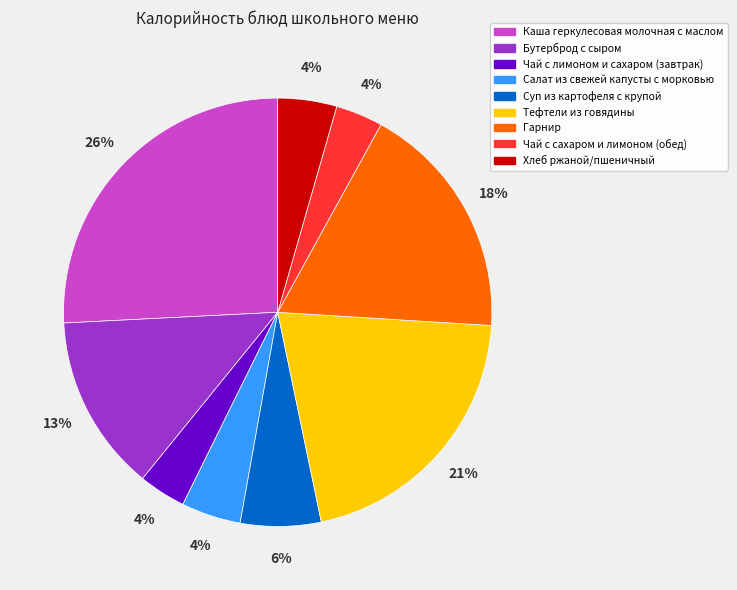

Do Гарнир and Салат из свежей капусты с морковью together represent more than half of the pie?

No